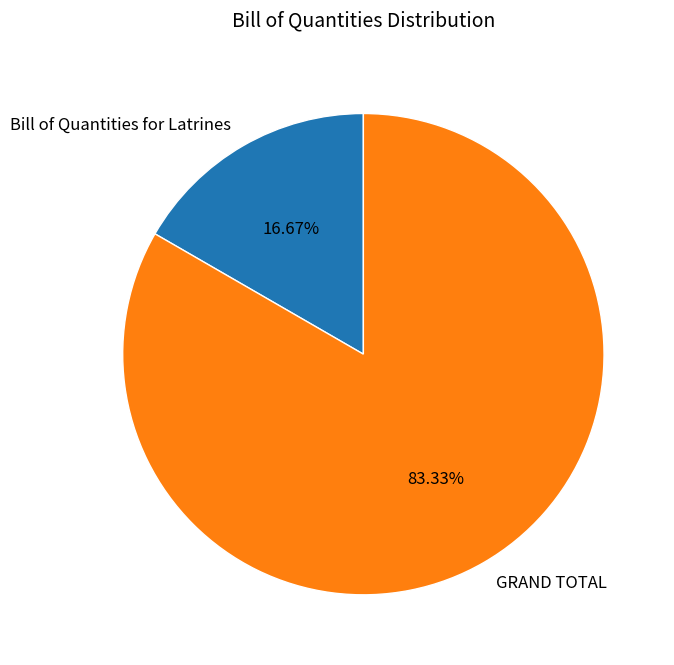

True or false: Bill of Quantities for Latrines accounts for 17% of the total.

True